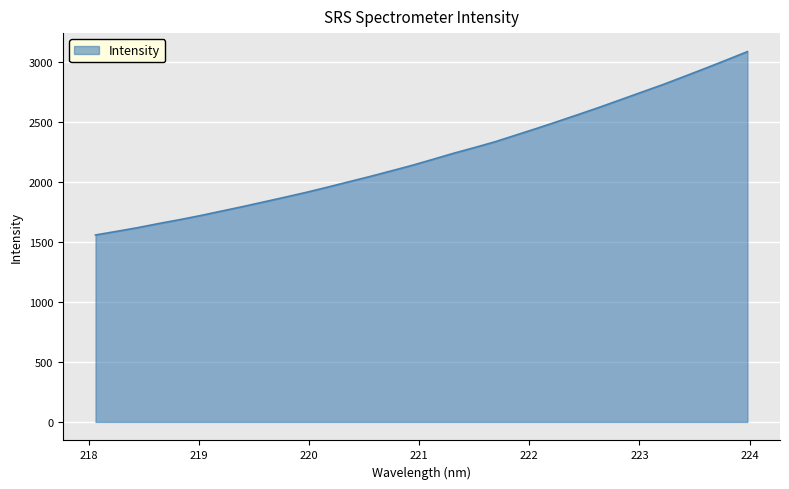

What is the greatest value displayed?

3085.9